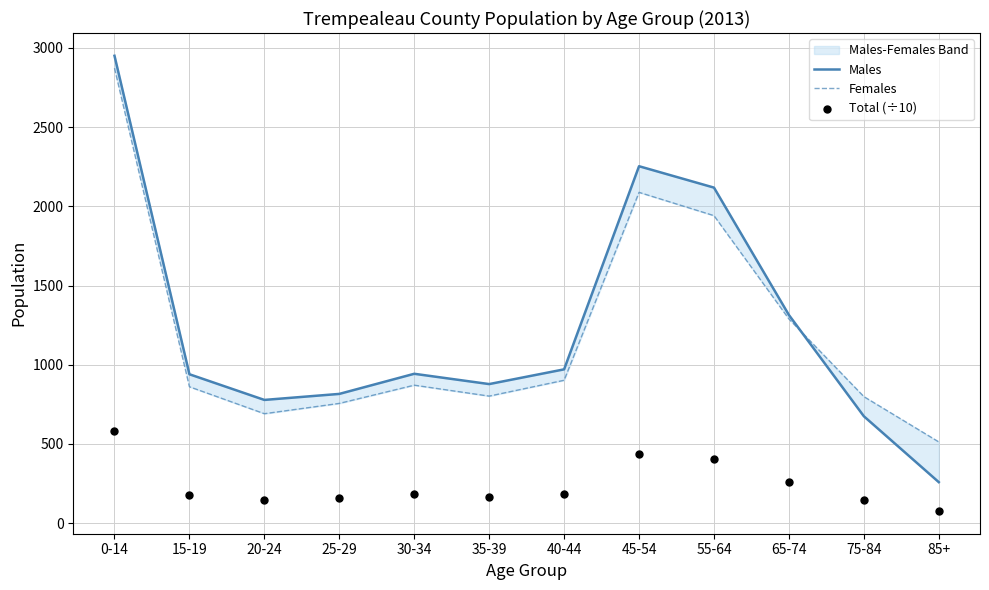

Which series reaches the maximum Y coordinate?

Males